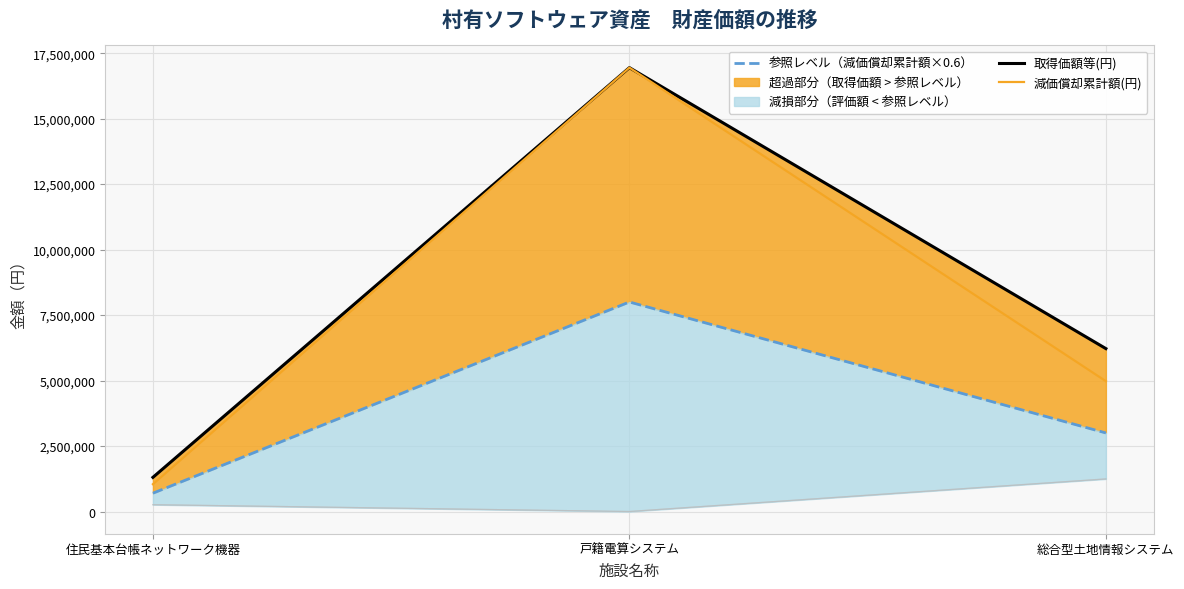

Is it true that 取得価額等(円) equals 1810886 at 住民基本台帳ネットワーク機器?

False